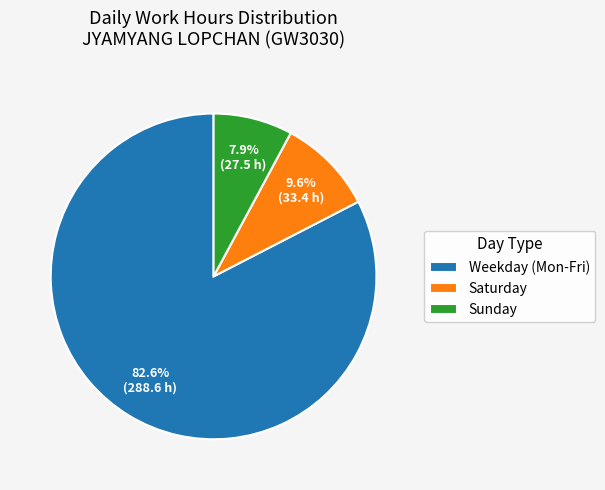

Which category accounts for the majority?

Weekday (Mon-Fri)